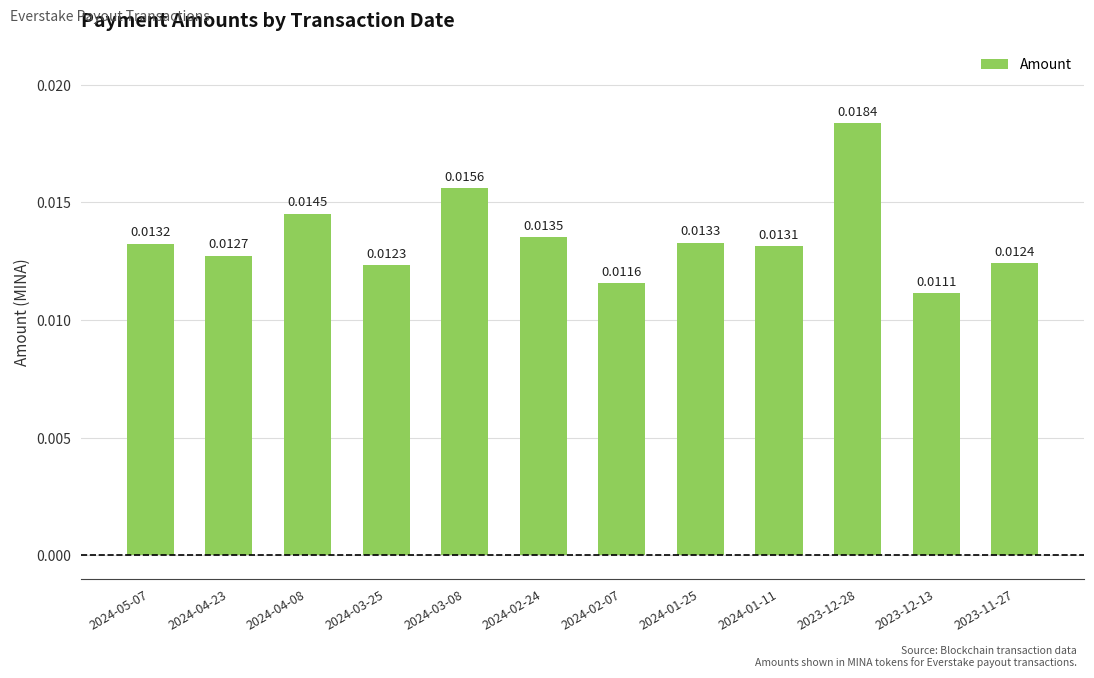

Which has a higher value, 2024-01-25 or 2023-11-27?

2024-01-25